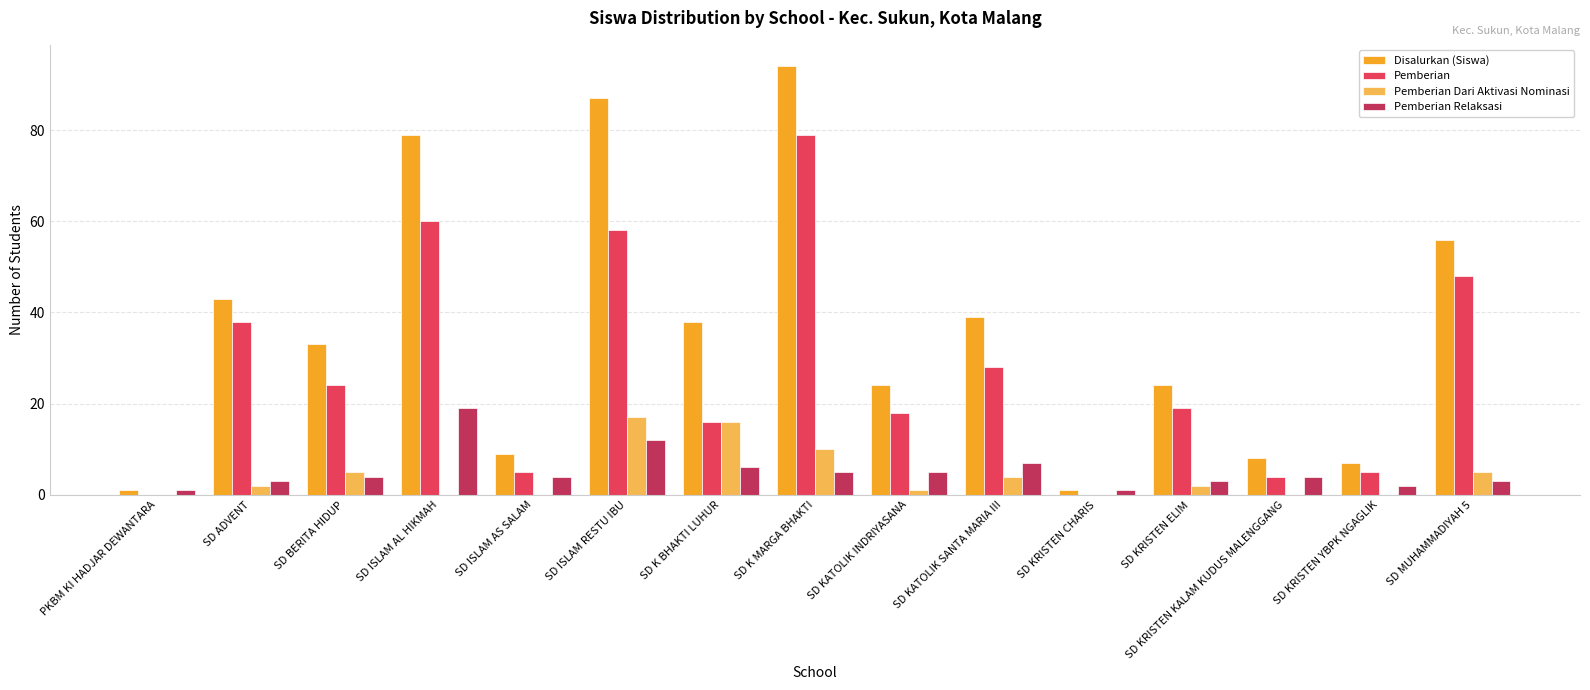

At which category is the sum across all series the highest?

SD K MARGA BHAKTI